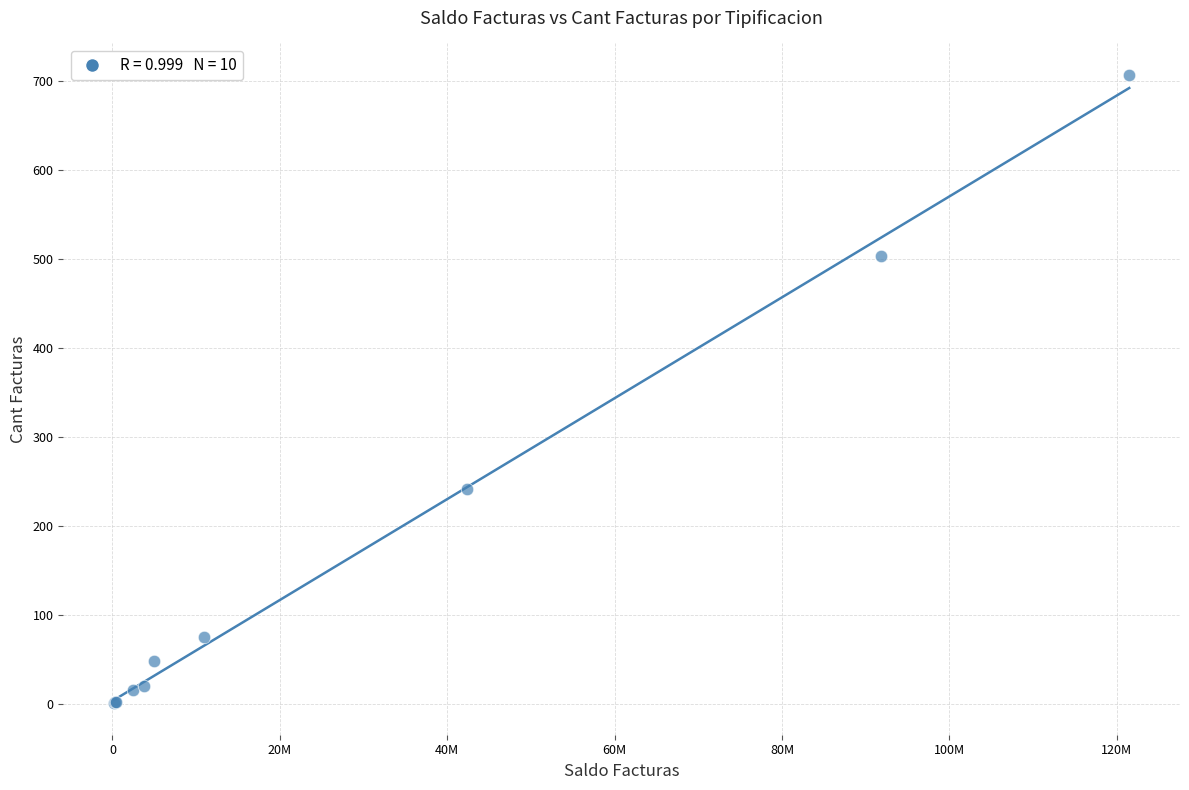

What Y value in the scatter plot is closest to 354?

242